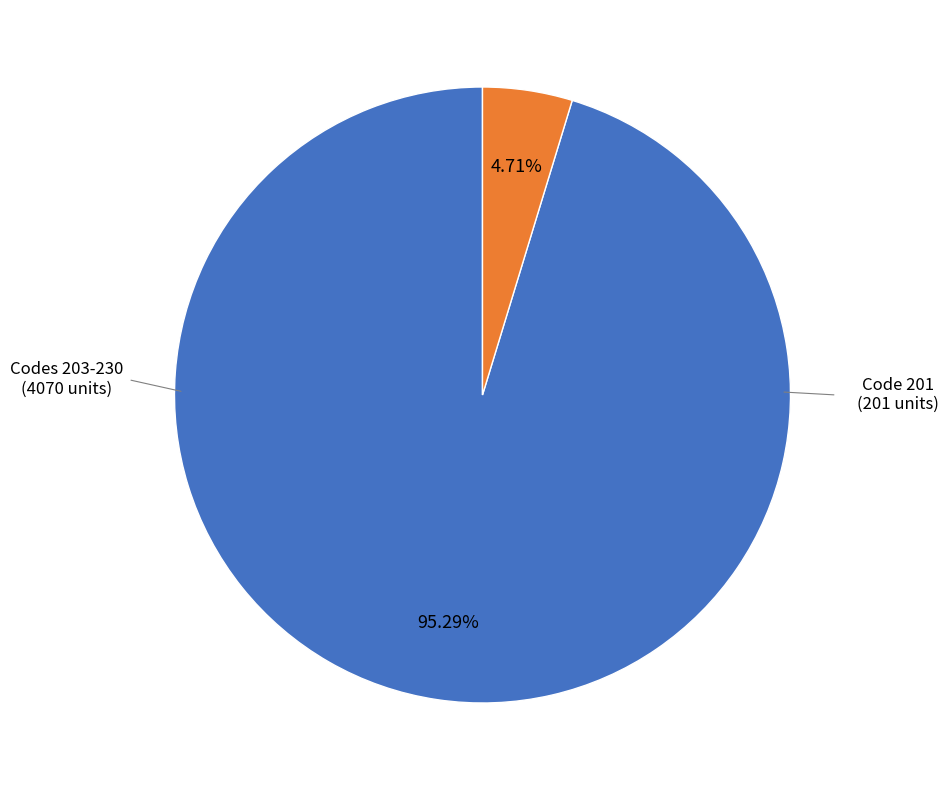

How many segments does this pie chart have?

2